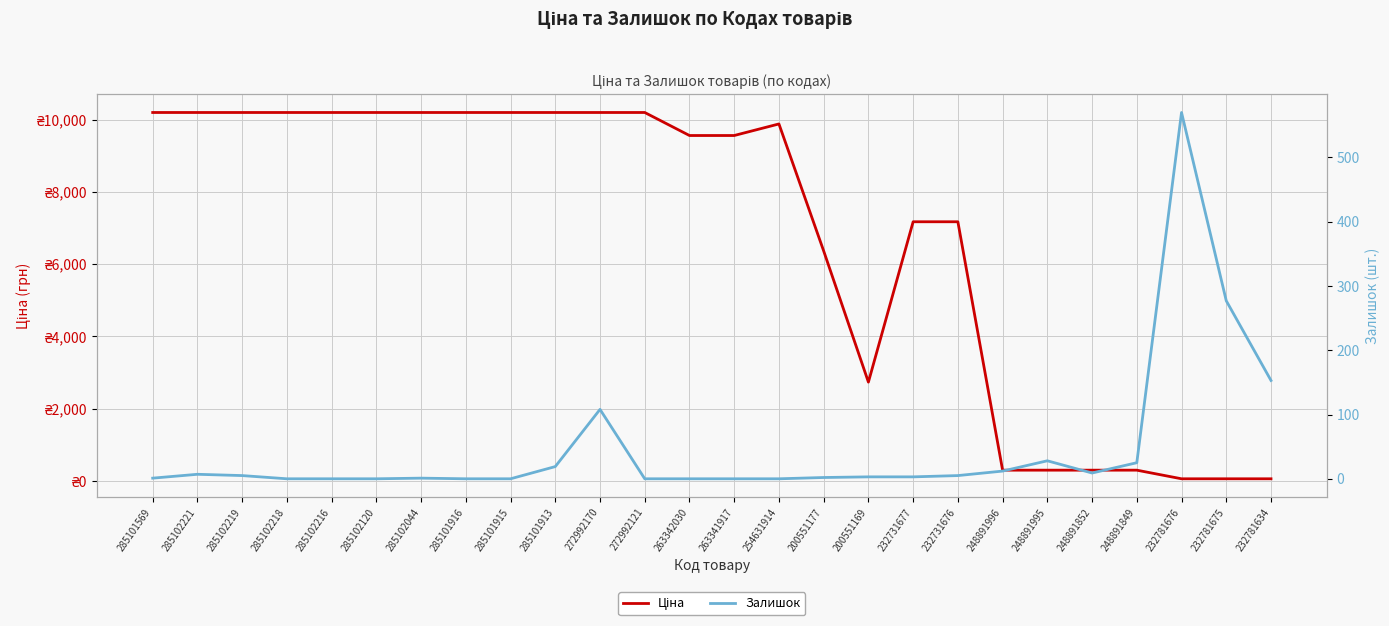

Does the chart display data point markers on the line(s)?

No